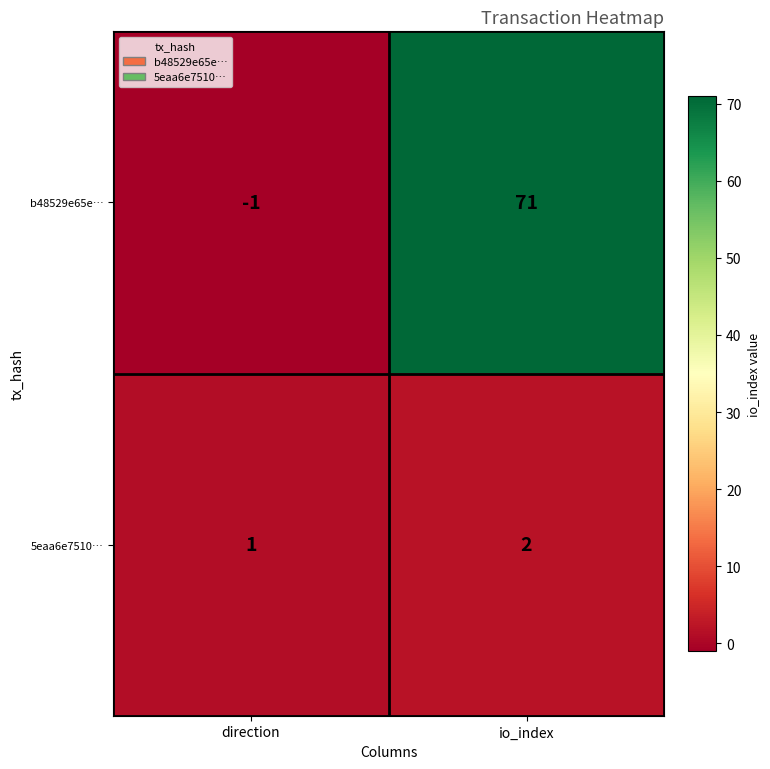

What is the average value of the b48529e65e… series?

35